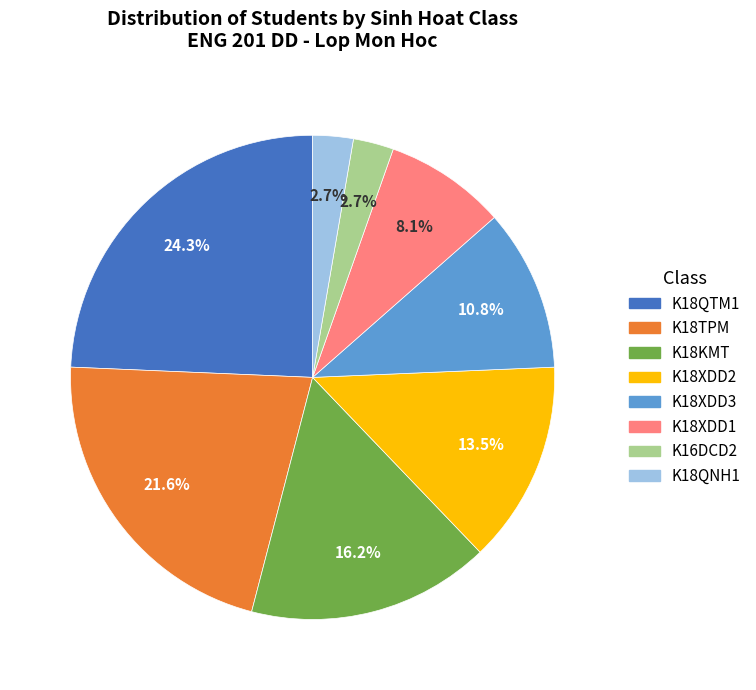

Is there any slice that represents more than half of the pie?

No